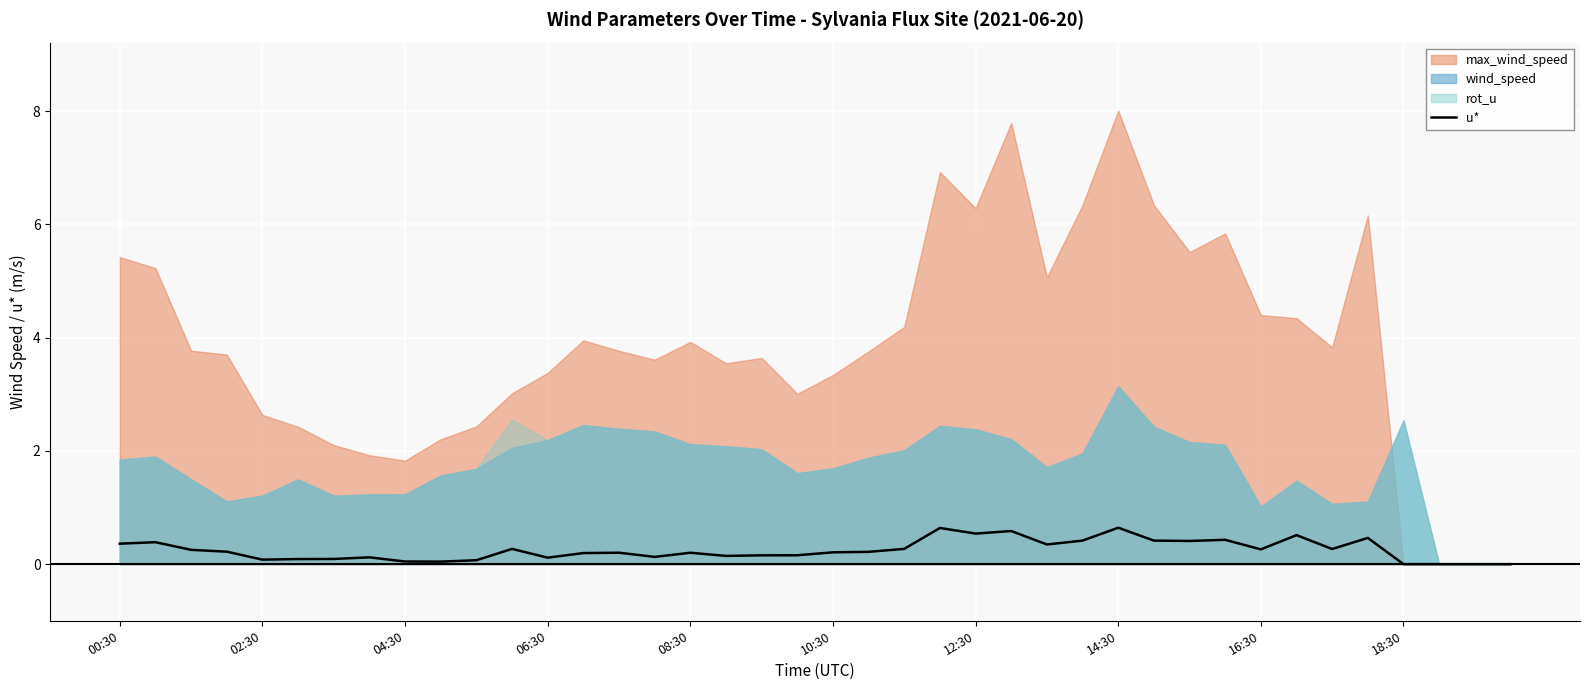

What is the difference between the maximum and minimum values?

0.6